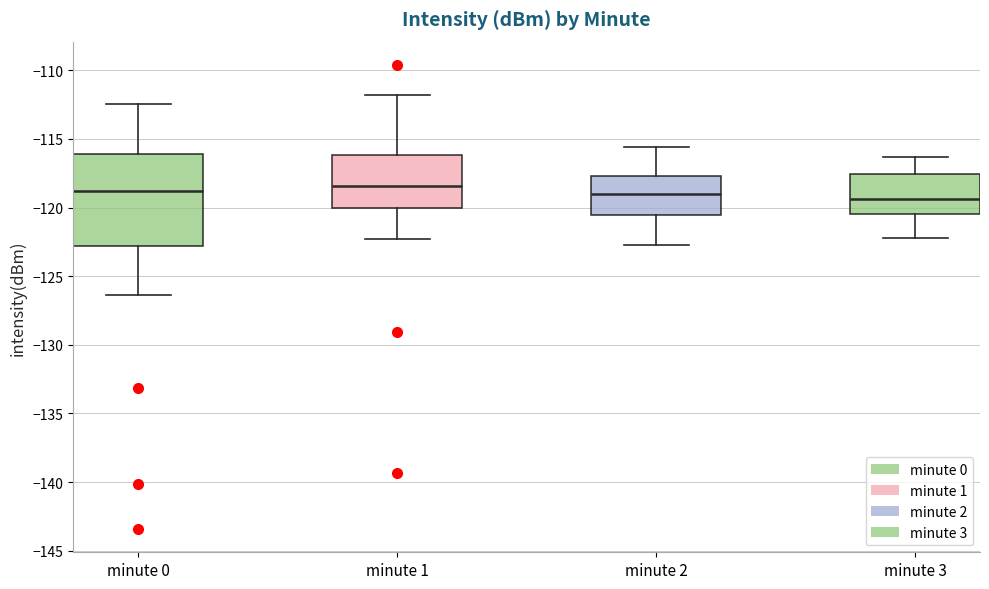

Which box is the tallest, from its lower edge to its upper edge?

minute 0